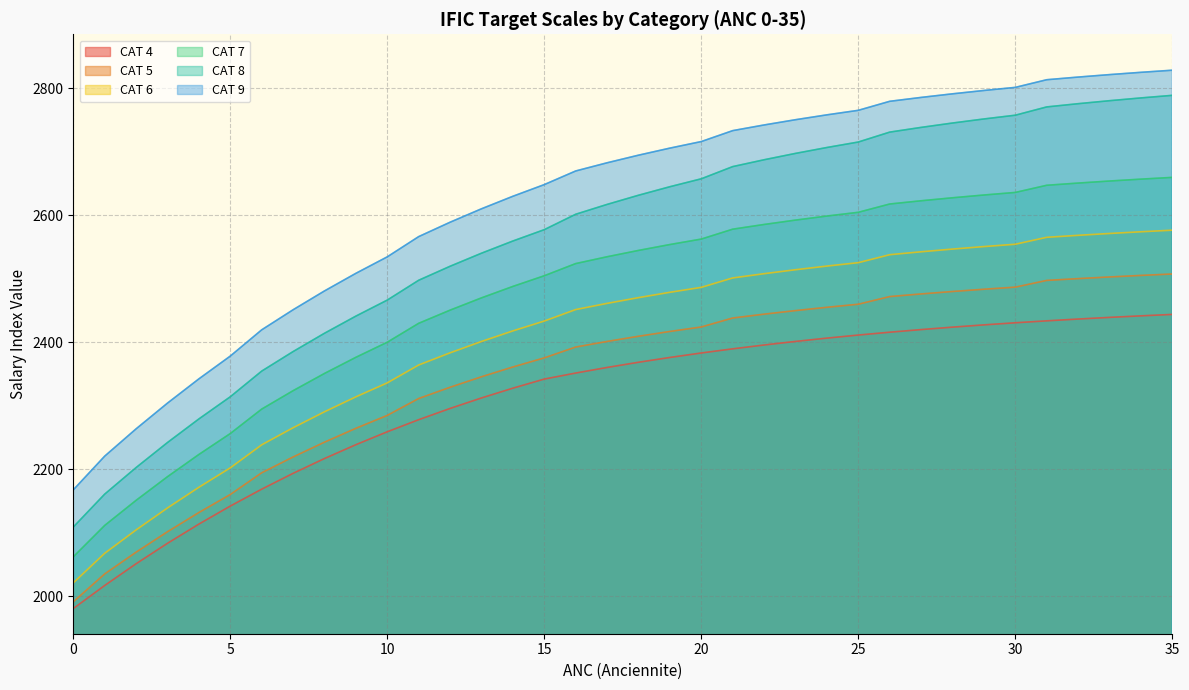

The value of CAT 7 at 18 is 2544.7. True or false?

True